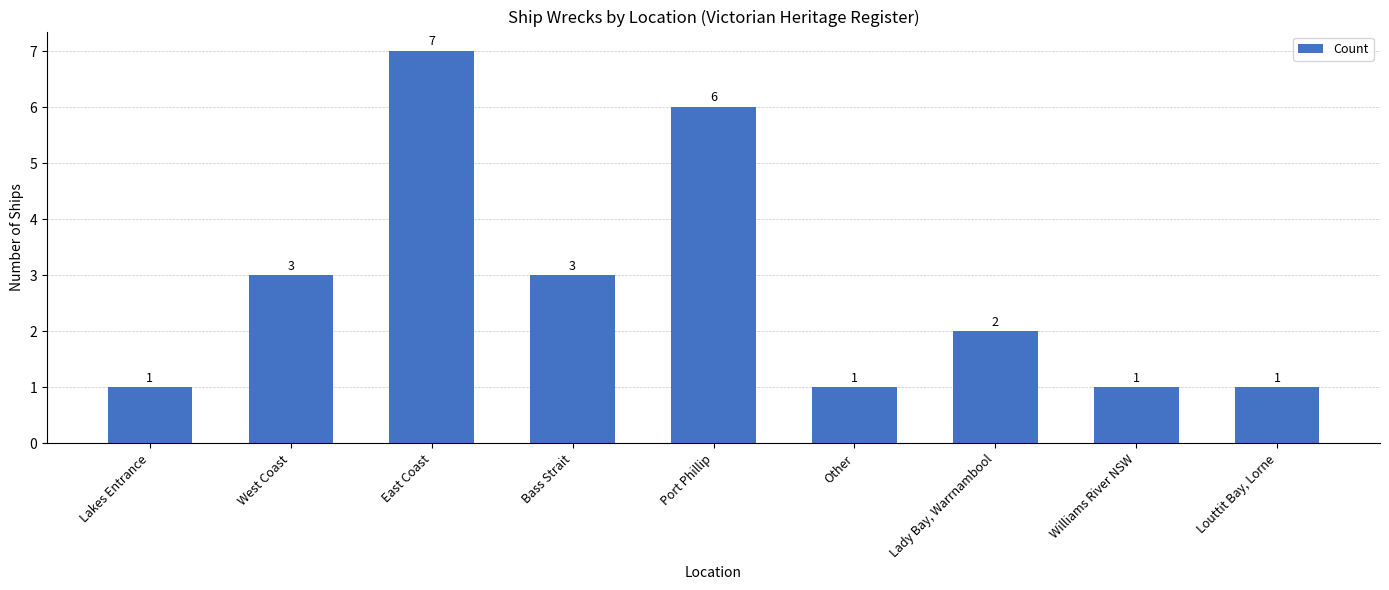

What is the greatest value displayed?

7